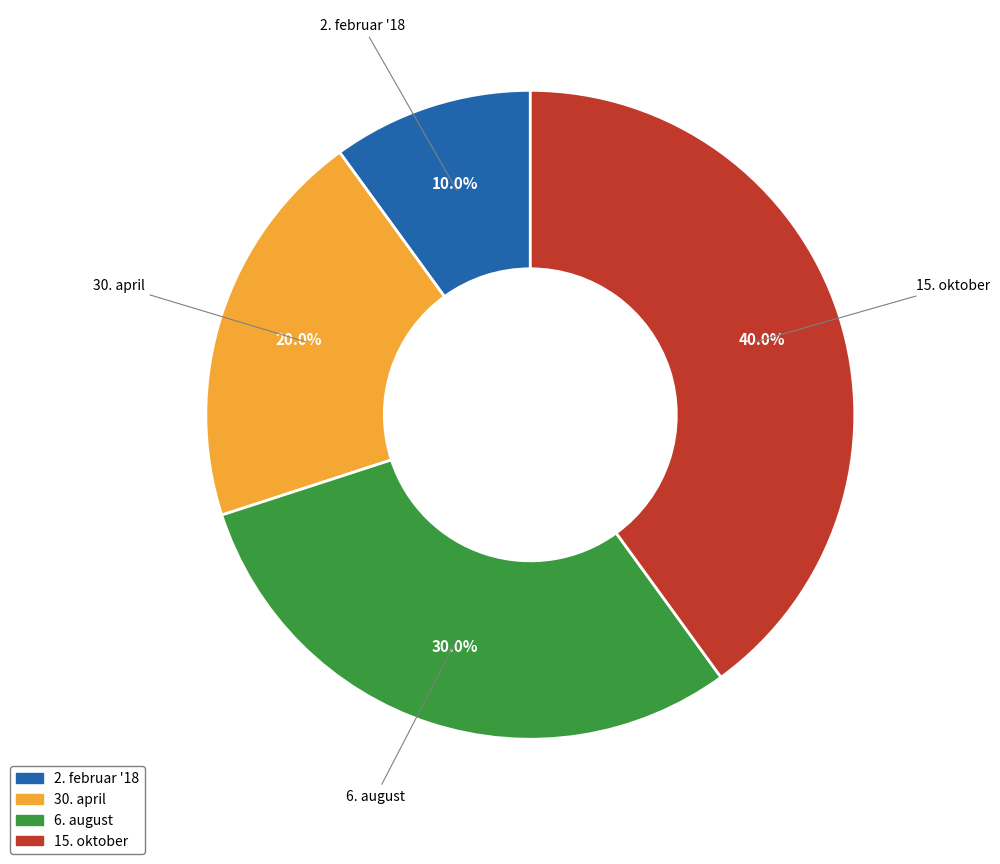

How many slices are in this pie chart?

4